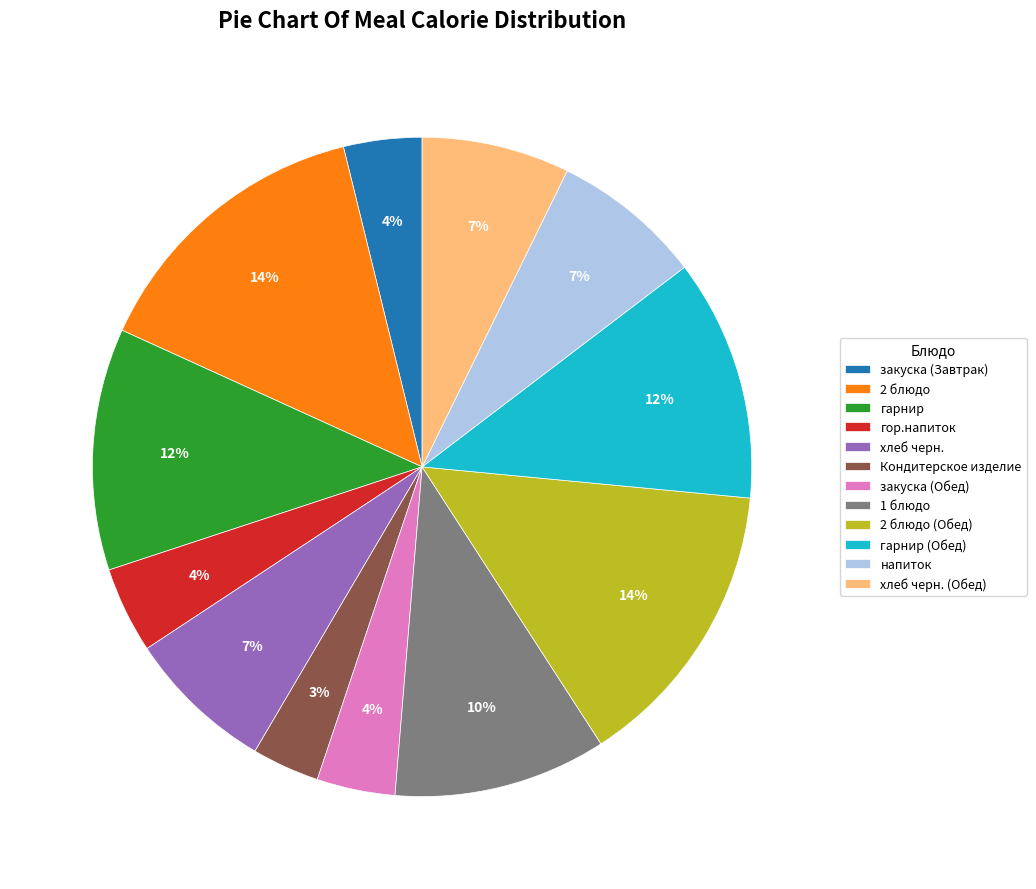

Does хлеб черн. account for over 50% of the chart?

No